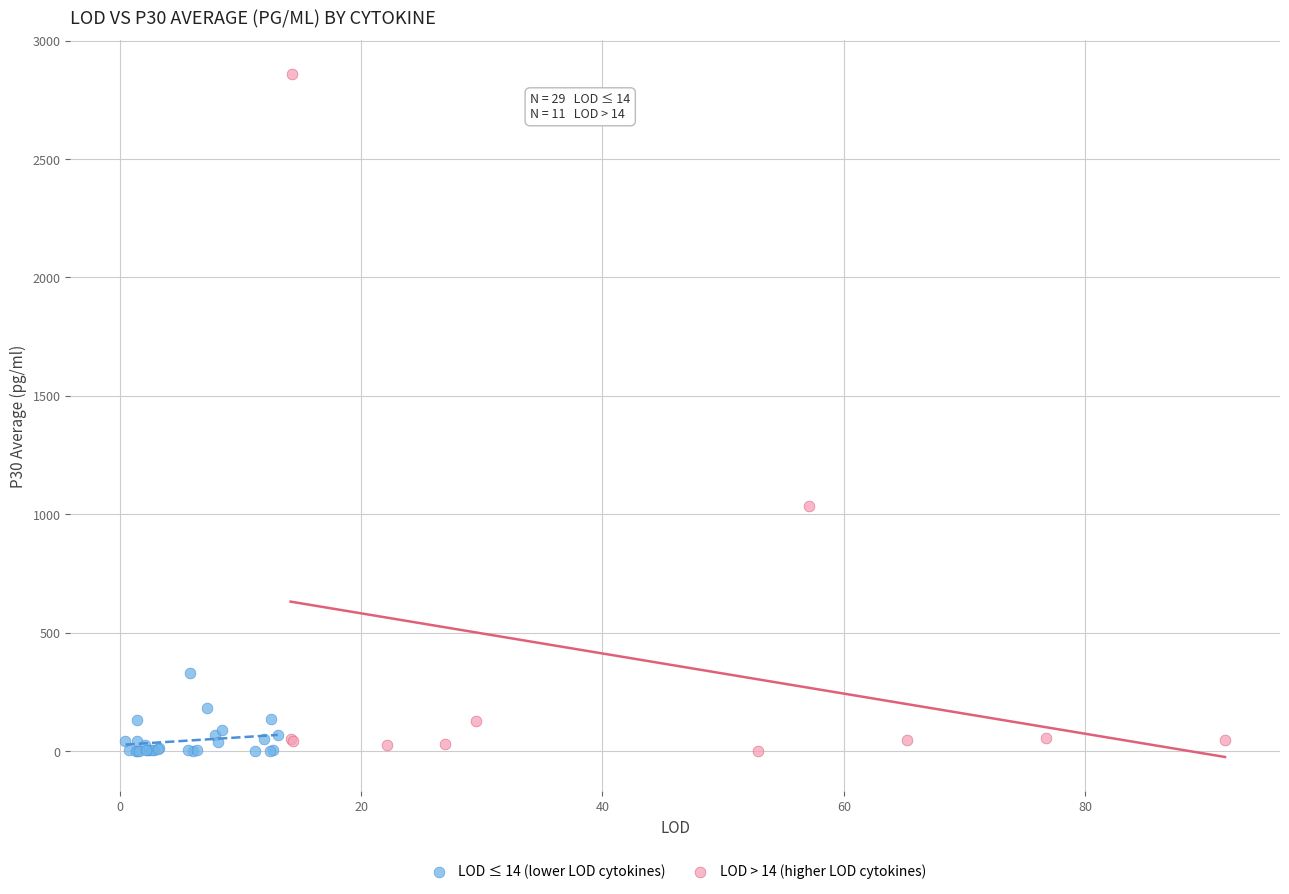

Which series reaches the maximum Y coordinate?

LOD > 14 (higher LOD cytokines)